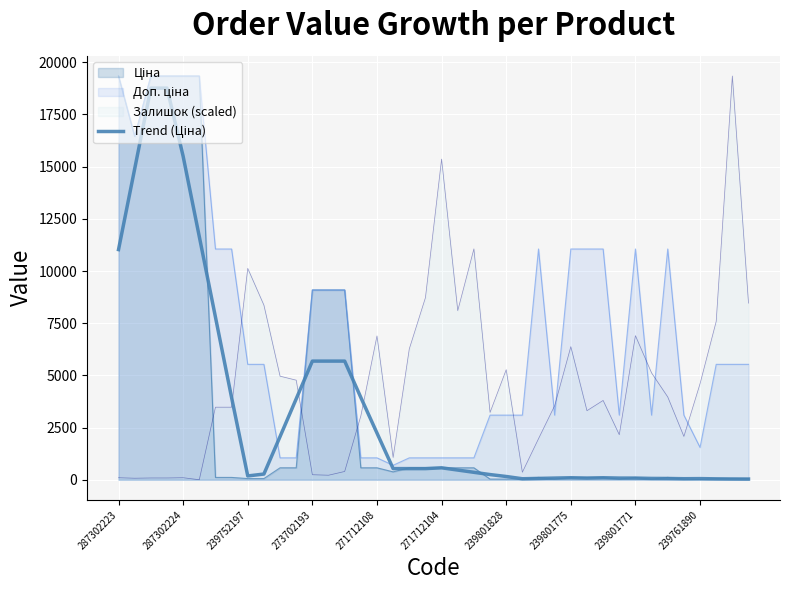

How many lines are shown in the chart?

4